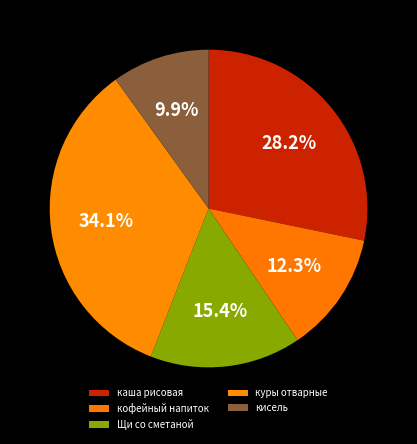

Between кофейный напиток and кисель, which is larger?

кофейный напиток